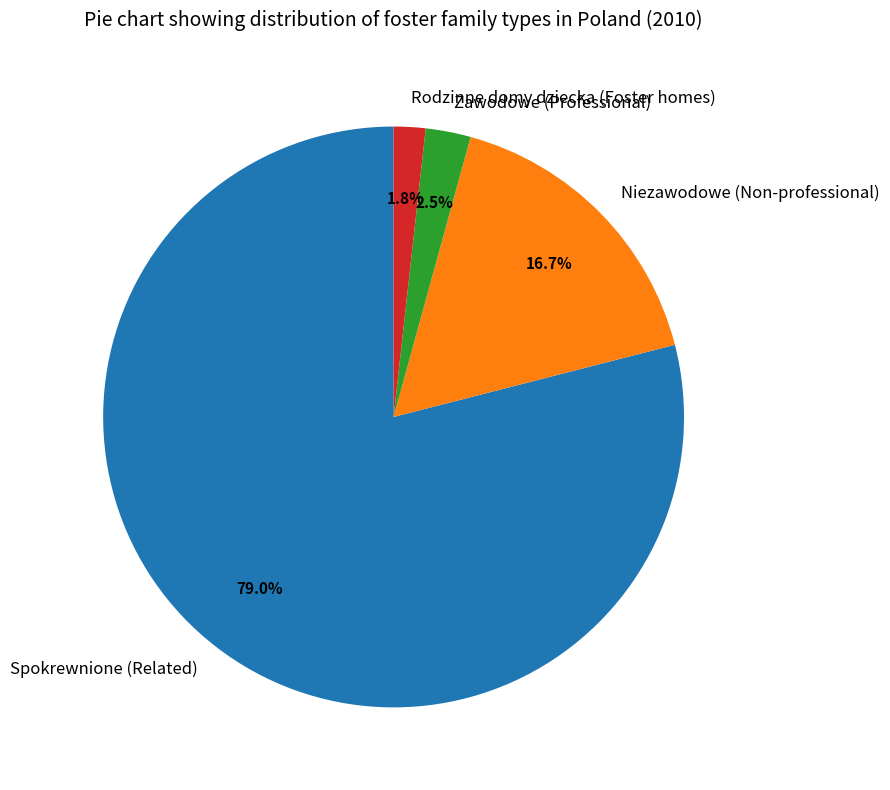

Is the sum of Niezawodowe (Non-professional) and Spokrewnione (Related) greater than half?

Yes